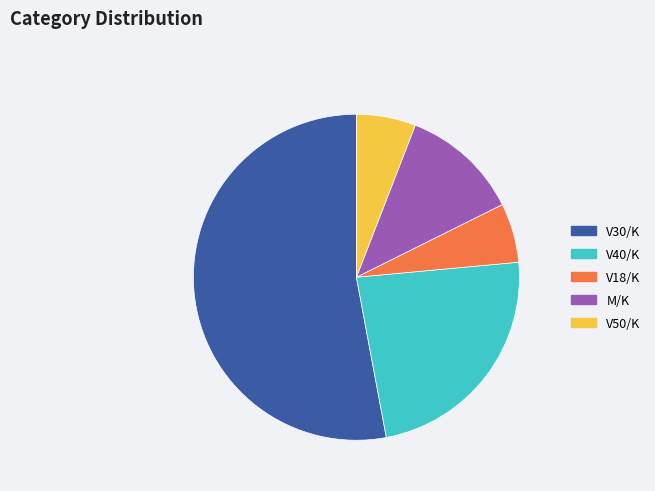

Which has a higher value, V50/K or M/K?

M/K